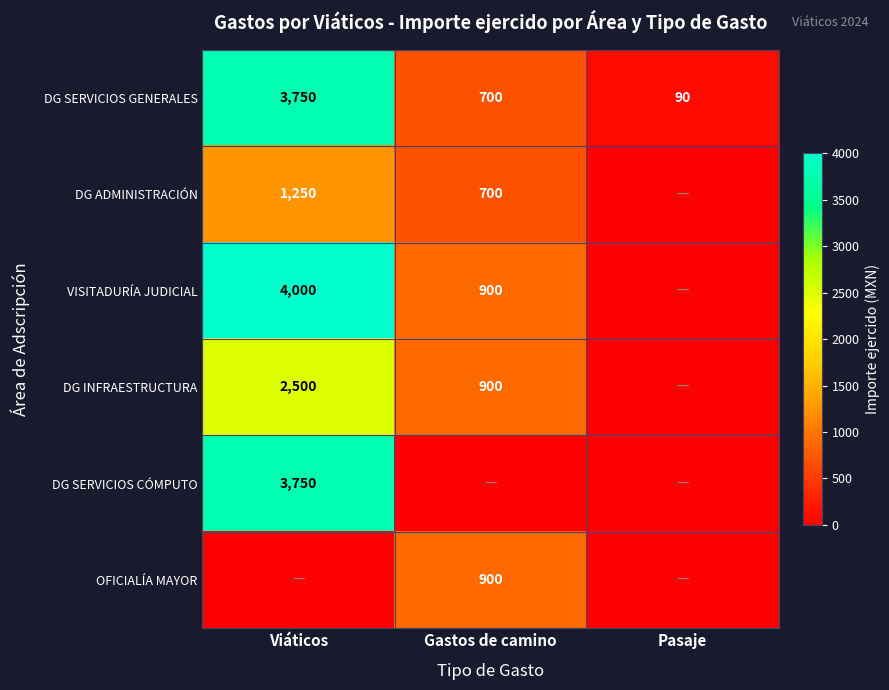

Where does the DG SERVICIOS GENERALES series first go above 700?

Viáticos